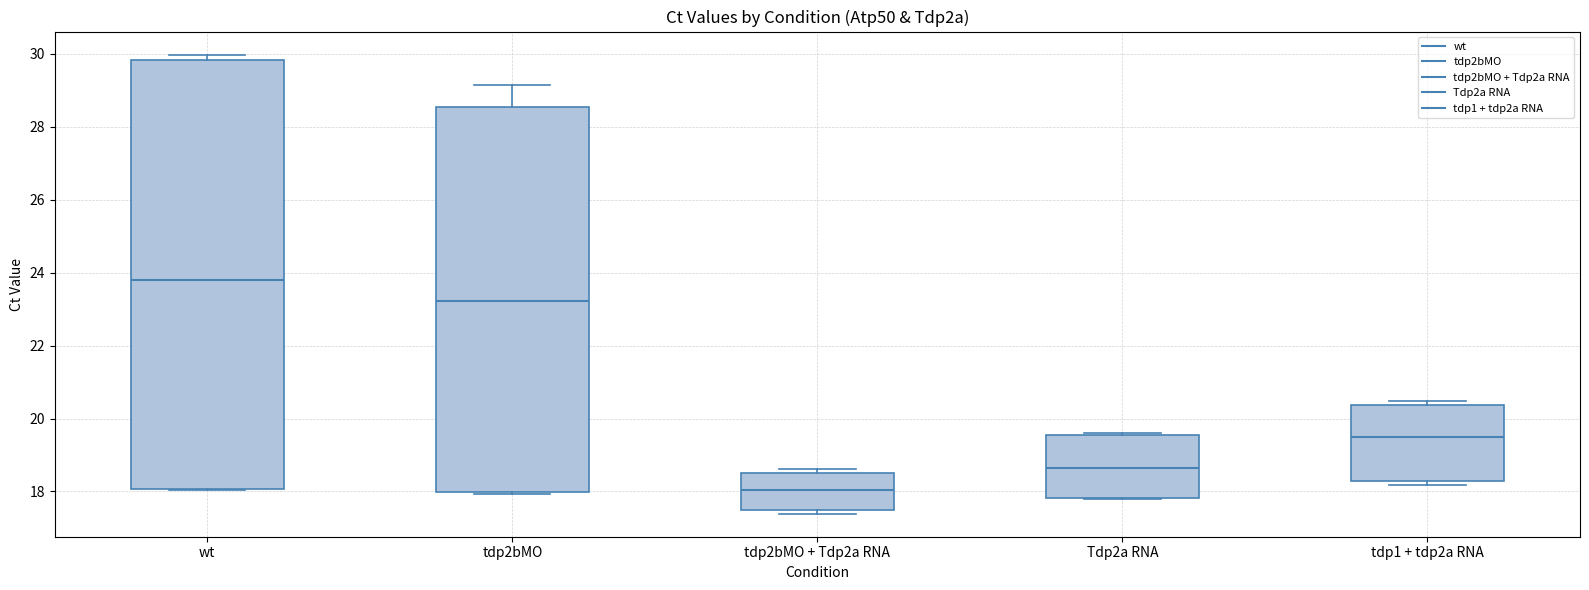

Reading left to right, read every box against the y-axis: the position of its median line, the range the box covers, and the ends of its whiskers. The values are not printed on the chart, so give them approximately, as read against the axis.

wt: median 23.8, box 18.0 to 29.8, whiskers 18.0 to 30.0
tdp2bMO: median 23.2, box 18.0 to 28.6, whiskers 18.0 to 29.2
tdp2bMO + Tdp2a RNA: median 18.0, box 17.6 to 18.6, whiskers 17.4 to 18.6 (just above the box's upper edge)
Tdp2a RNA: median 18.6, box 17.8 to 19.6, whiskers 17.8 to 19.6 (just above the box's upper edge)
tdp1 + tdp2a RNA: median 19.4, box 18.2 to 20.4, whiskers 18.2 (just below the box's lower edge) to 20.4 (just above the box's upper edge)